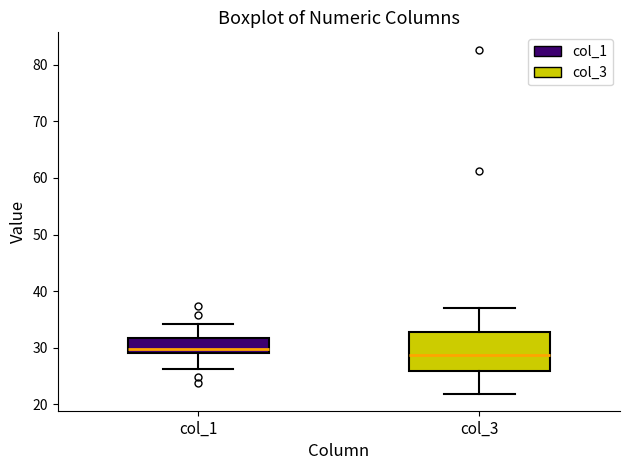

Reading left to right, read every box against the y-axis: the position of its median line, the range the box covers, and the ends of its whiskers. The values are not printed on the chart, so give them approximately, as read against the axis.

col_1: median 30, box 29 to 32, whiskers 26 to 34
col_3: median 29, box 26 to 33, whiskers 22 to 37